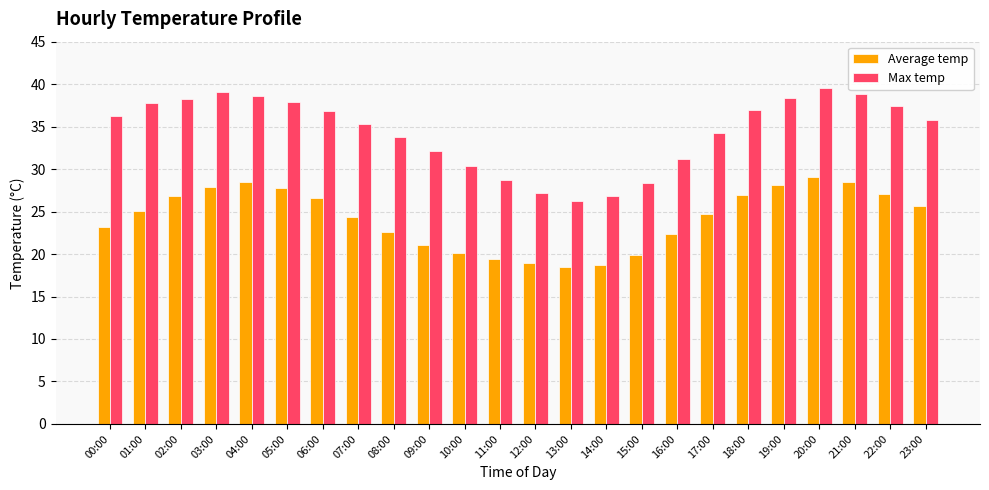

Is it true that Max temp equals 60.2 at 04:00?

False